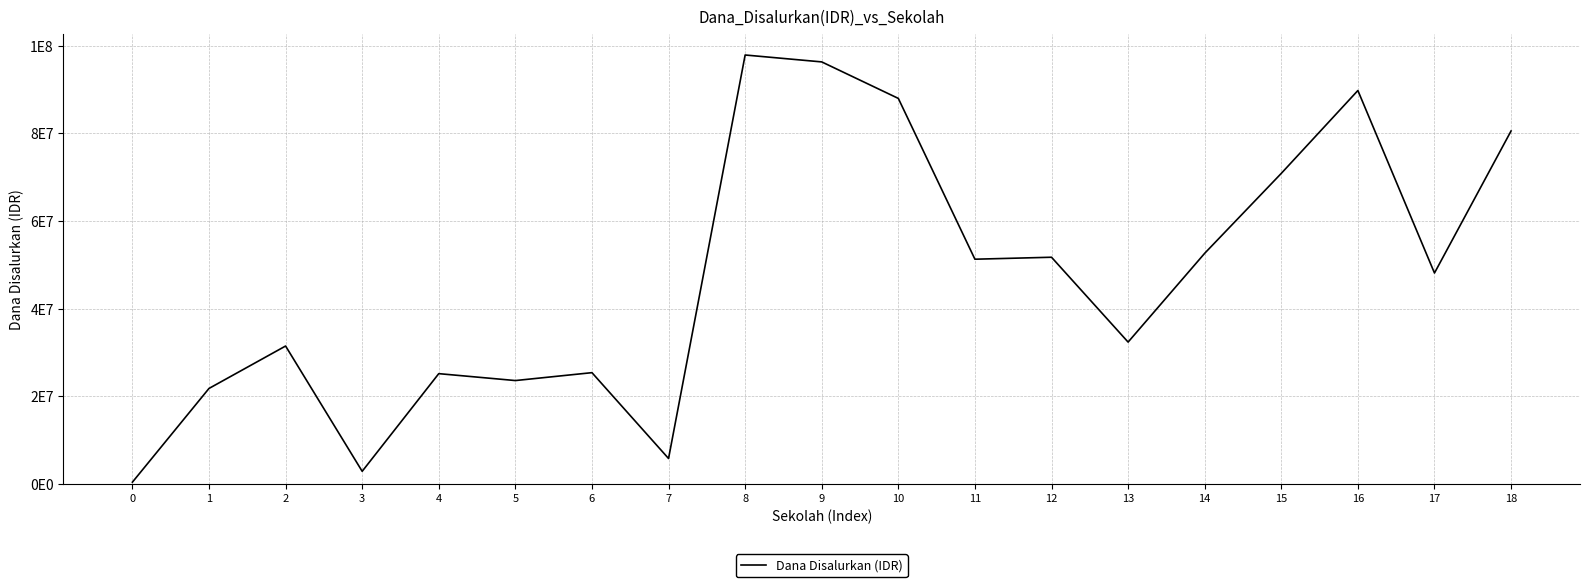

Which category has the highest value across all series?

8